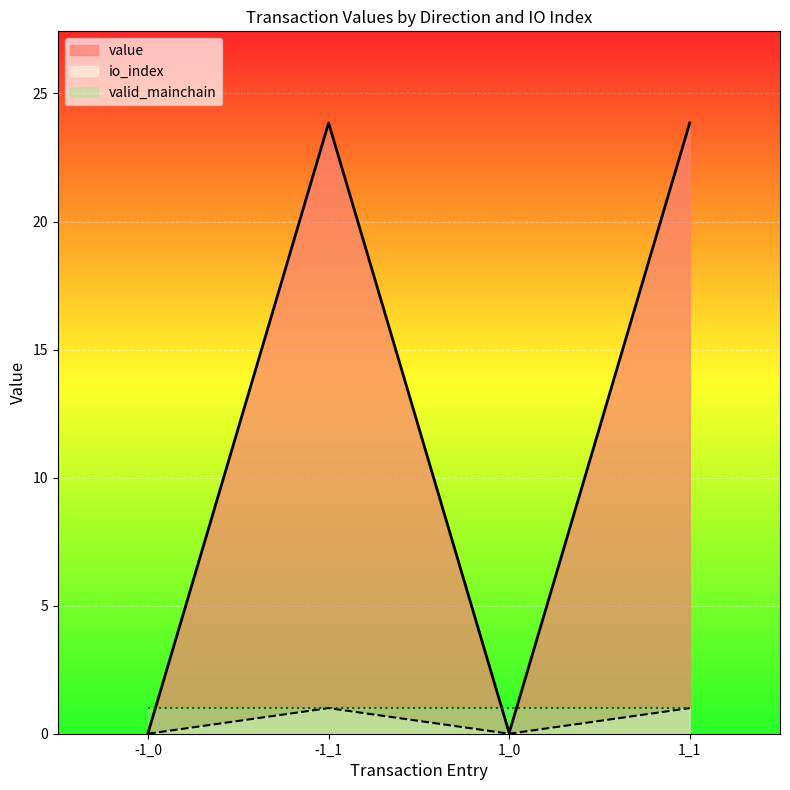

Where is value nearest to the value 11?

-1_0